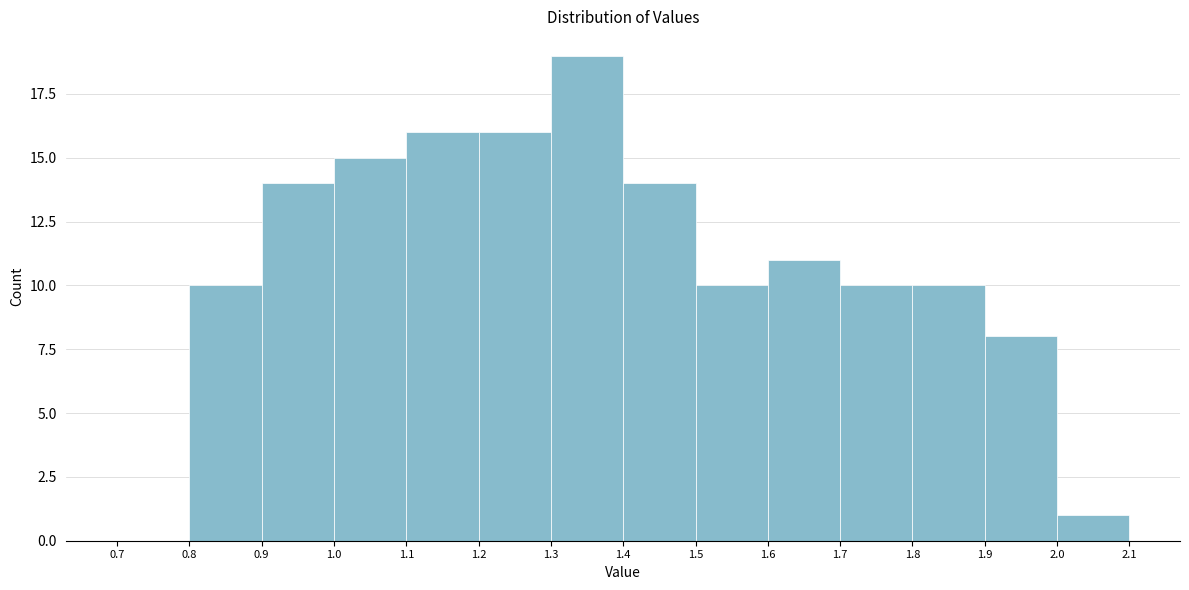

Reading left to right, list every bar in this chart as the range it spans on the x-axis followed by its height. The values are not printed on the chart, so give them approximately, as read against the axis.

0.7 to 0.8: 0
0.8 to 0.9: 10
0.9 to 1.0: 14
1.0 to 1.1: 15
1.1 to 1.2: 16
1.2 to 1.3: 16
1.3 to 1.4: 19
1.4 to 1.5: 14
1.5 to 1.6: 10
1.6 to 1.7: 11
1.7 to 1.8: 10
1.8 to 1.9: 10
1.9 to 2.0: 8
2.0 to 2.1: 1